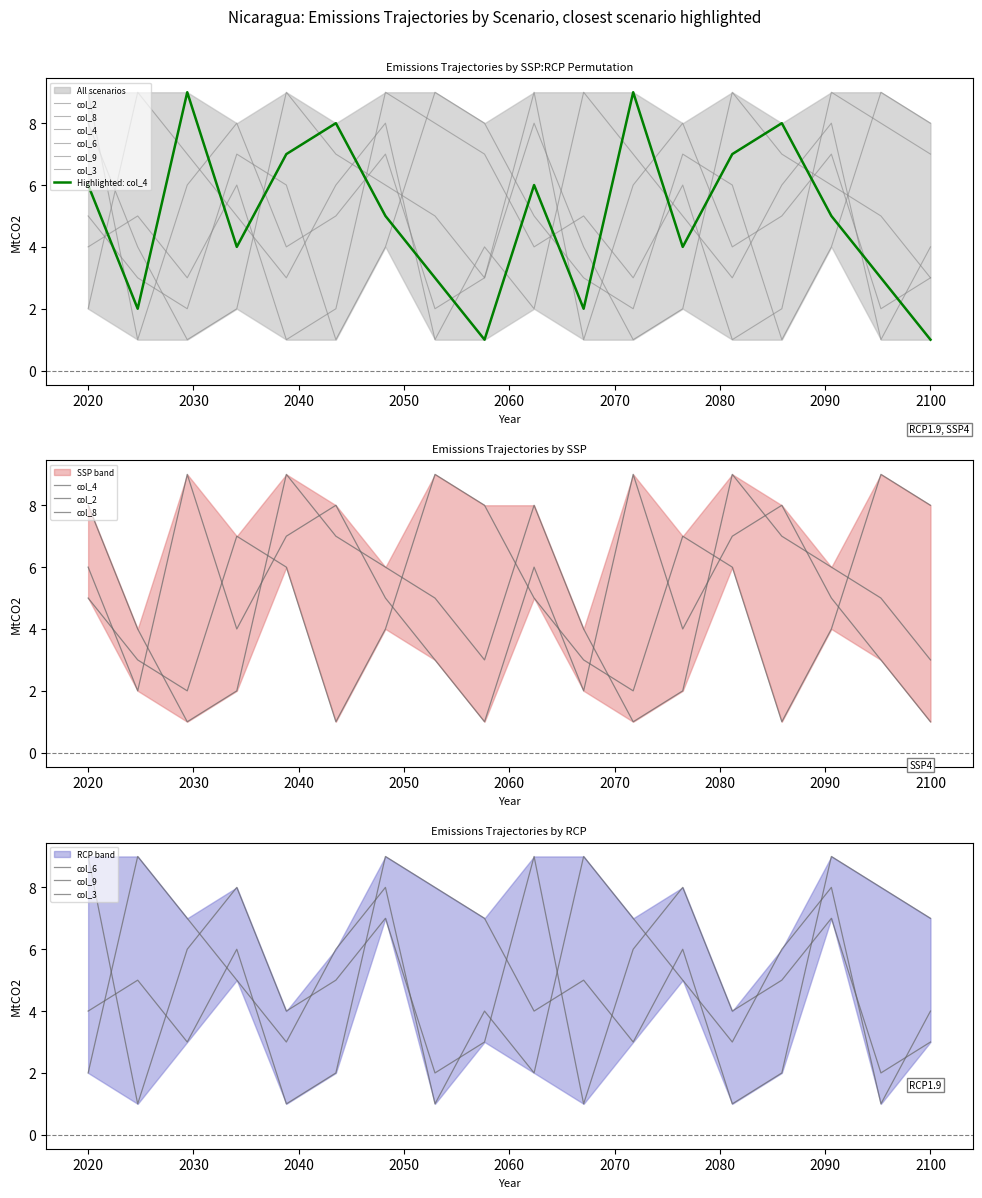

The col_3 series shows 4 at 2. True or false?

True